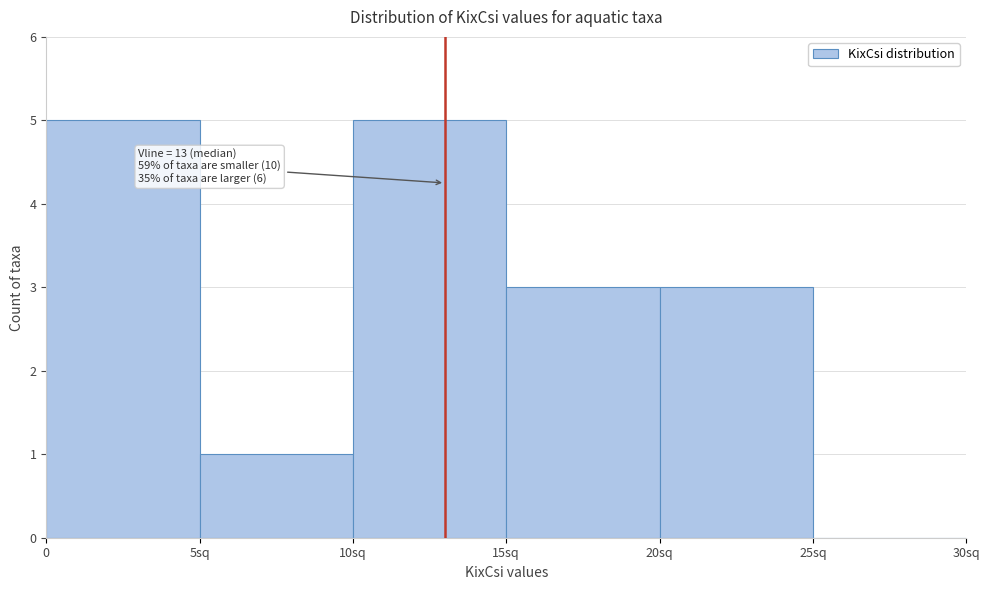

Reading left to right, list all the values displayed in this chart.

0=5	5sq=1	10sq=5	15sq=3	20sq=3	25sq=0